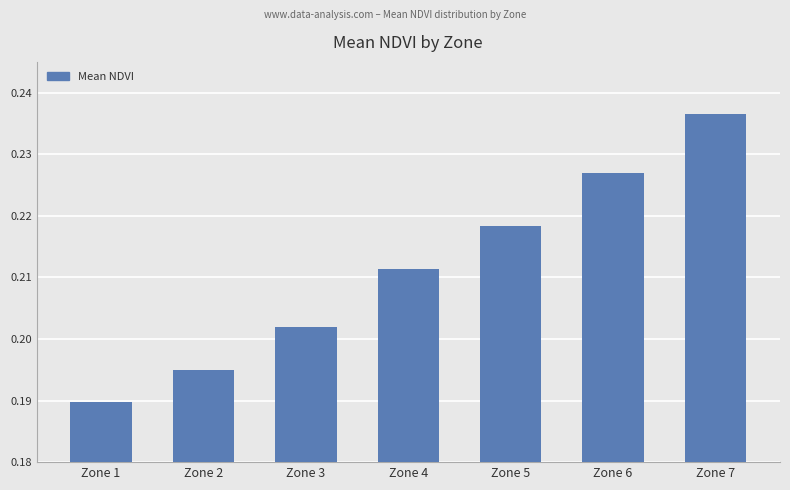

Is it true that the value at Zone 7 is 0.1?

False